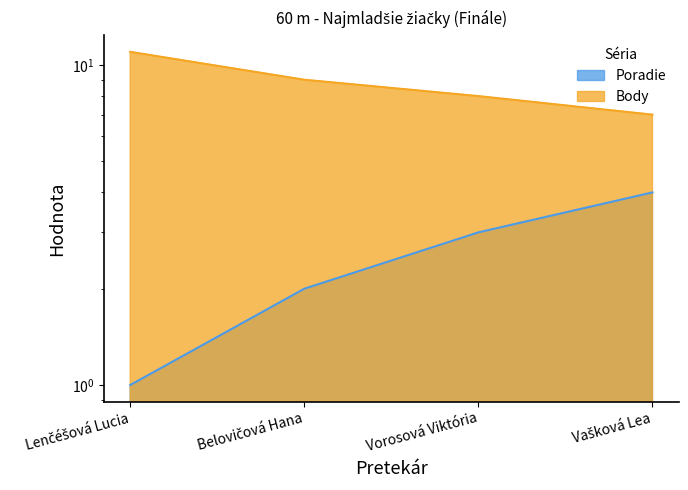

Is it true that Poradie equals 2 at Belovičová Hana?

True